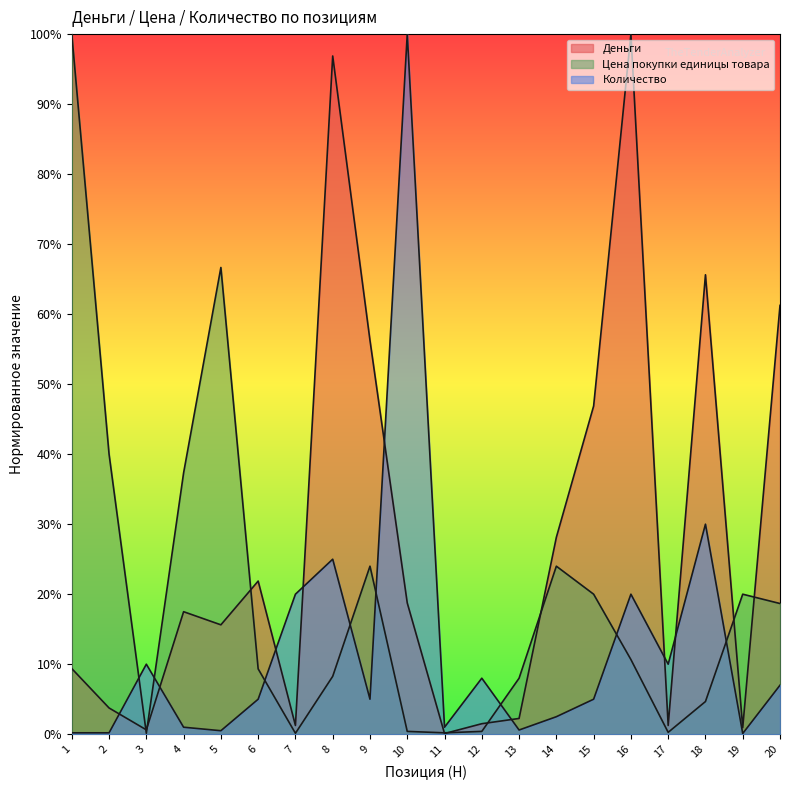

Is it true that Деньги equals 0.5 at 15?

True